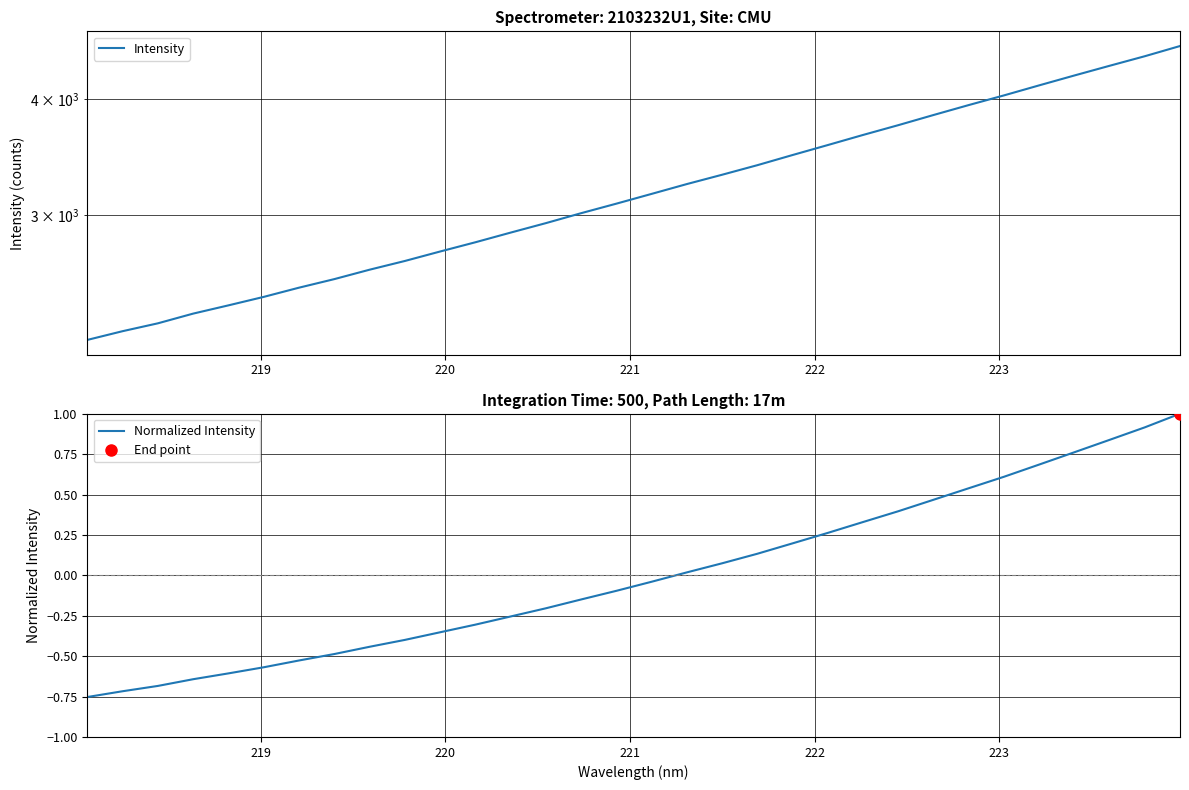

What is the value of the Intensity point at the 14th from the left?

2940.8